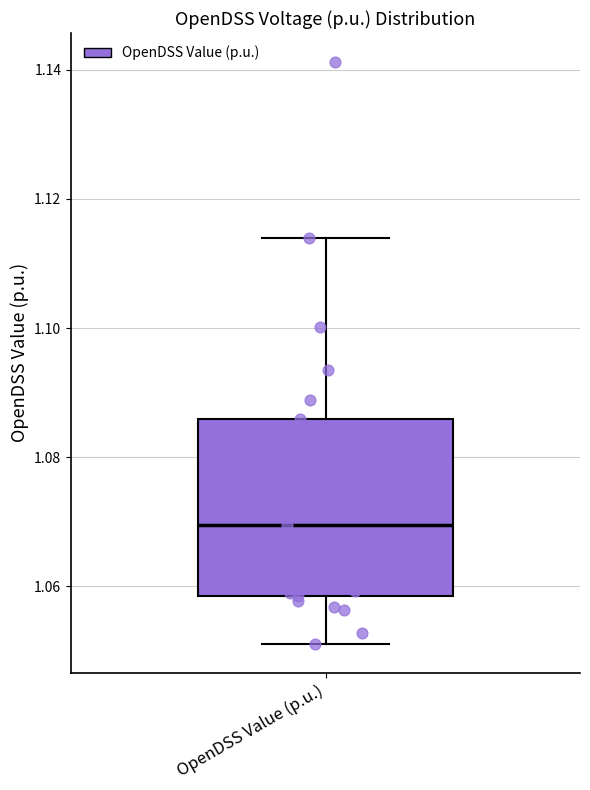

Where does the lower whisker of the box for OpenDSS Value (p.u.) end on the y-axis? The values are not printed on the chart, so give them approximately, as read against the axis.

1.052